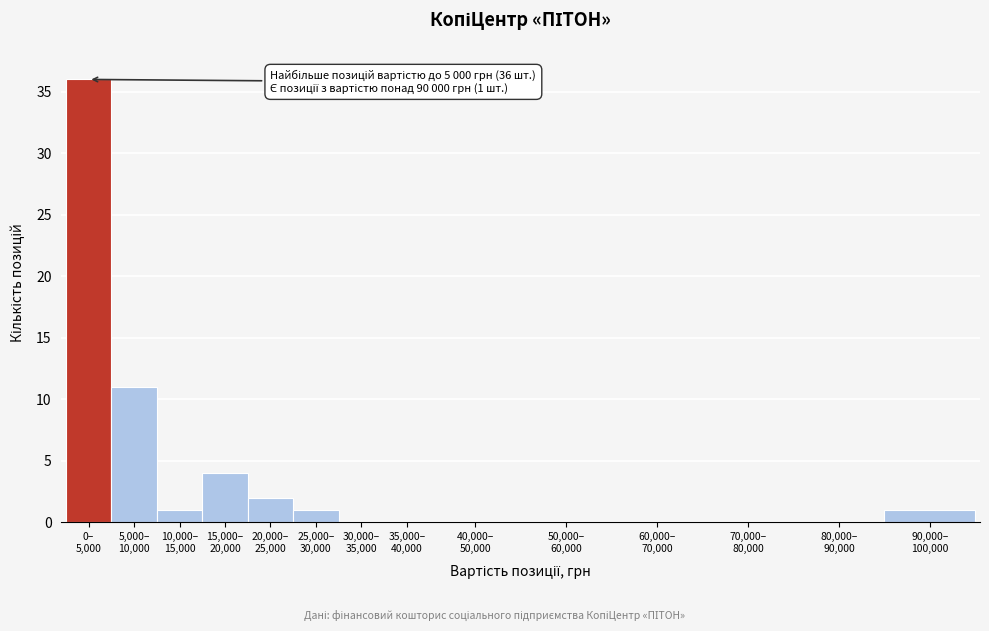

What is the maximum value shown in the chart?

36